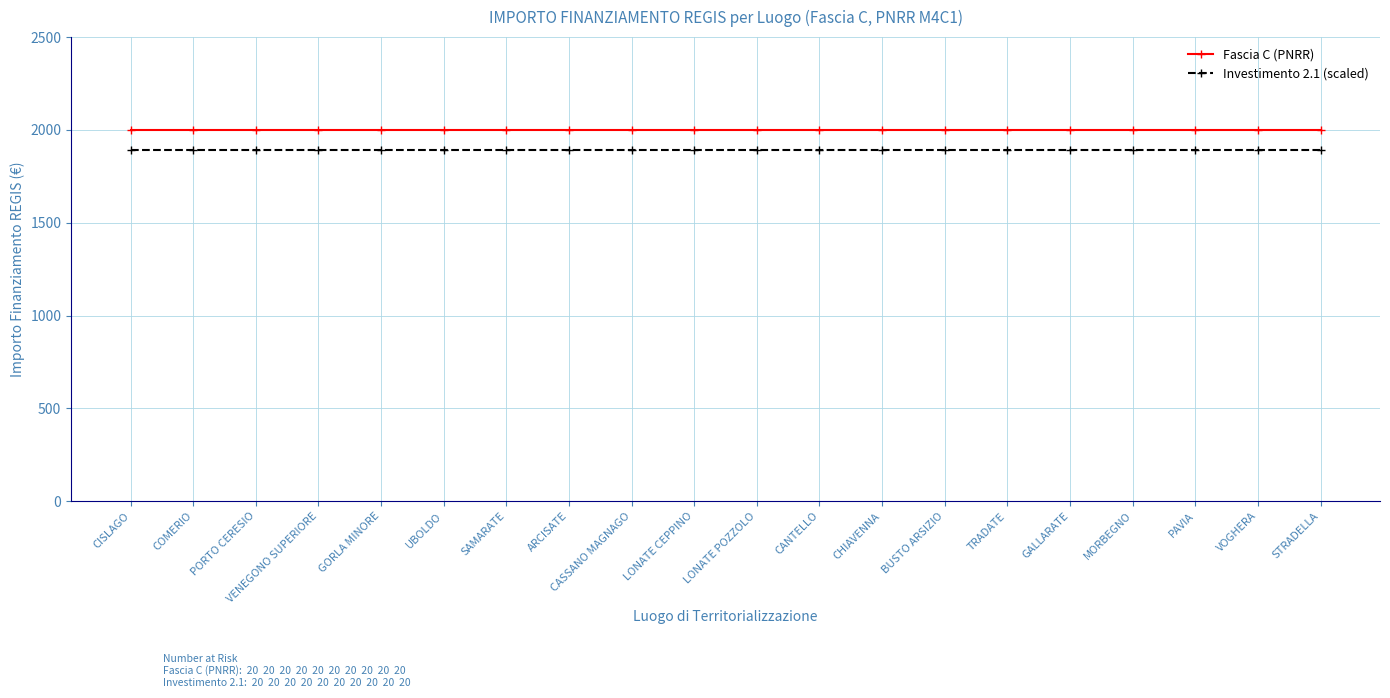

True or false: Fascia C (PNRR) and Investimento 2.1 (scaled) cross at least once.

False